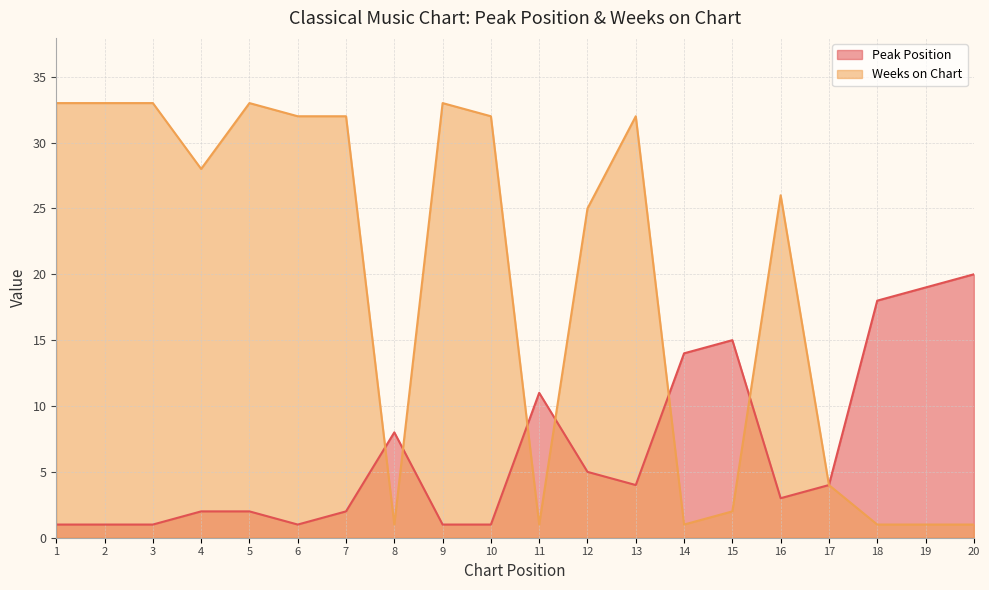

Where does the Peak Position series first go above 4?

8